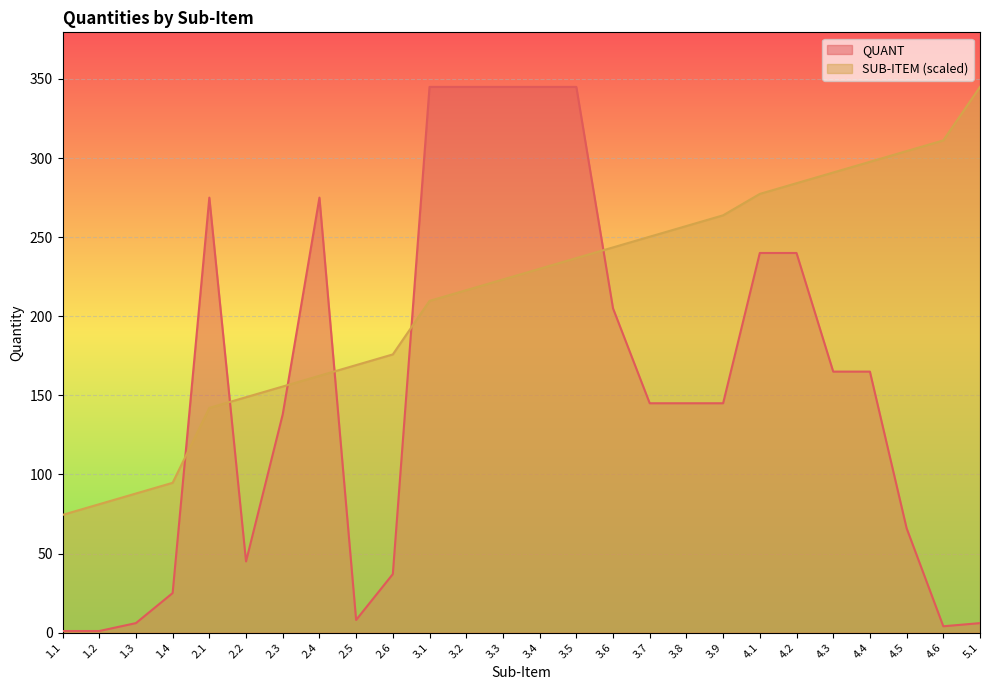

List the labels in order of SUB-ITEM value, smallest first.

1.1, 1.2, 1.3, 1.4, 2.1, 2.2, 2.3, 2.4, 2.5, 2.6, 3.1, 3.2, 3.3, 3.4, 3.5, 3.6, 3.7, 3.8, 3.9, 4.1, 4.2, 4.3, 4.4, 4.5, 4.6, 5.1